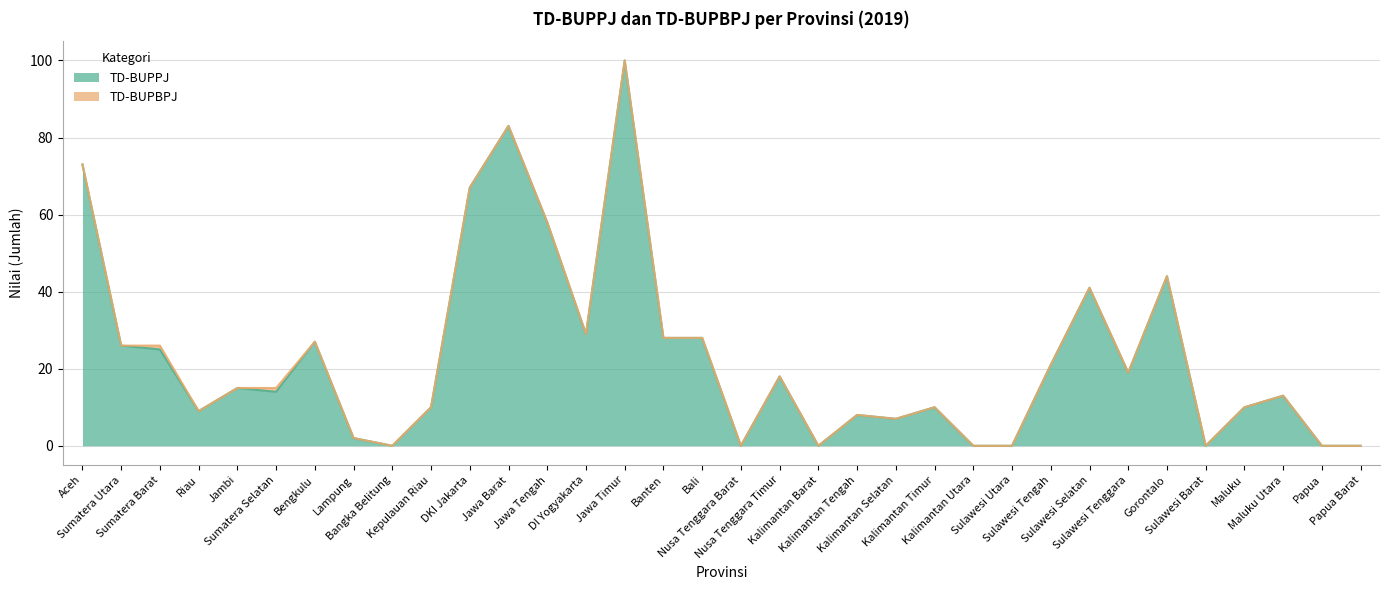

Does the chart display data point markers on the line(s)?

No